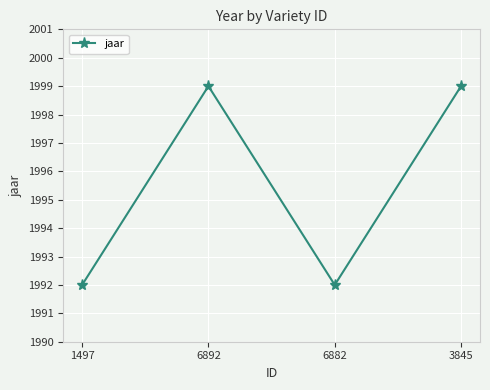

How many categories are shown in the chart?

4